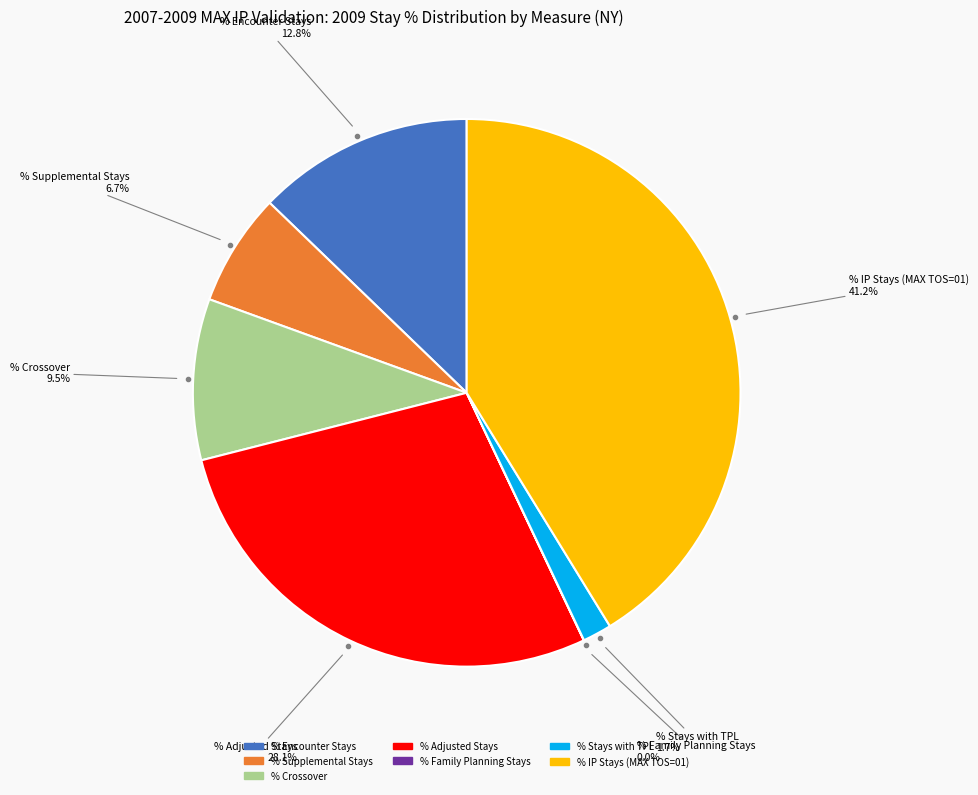

Is there any slice that represents more than half of the pie?

No